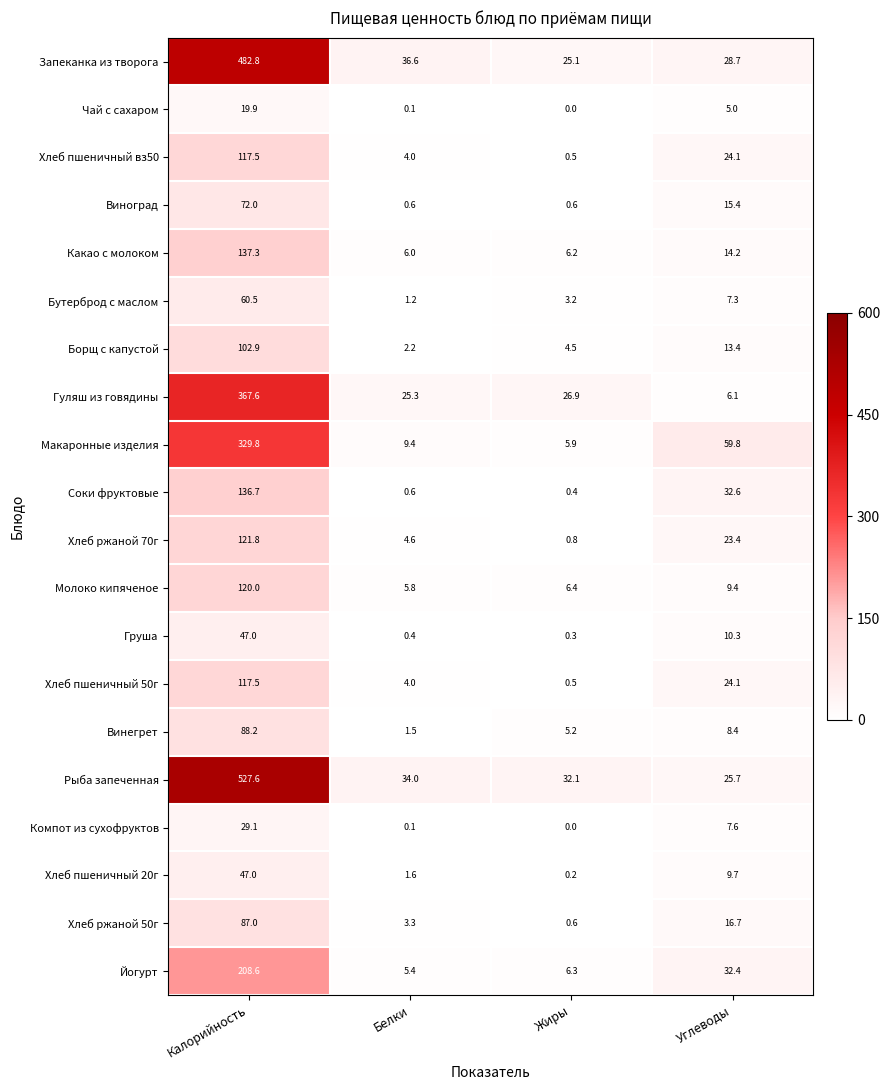

Which label corresponds to the largest value in the chart?

Калорийность